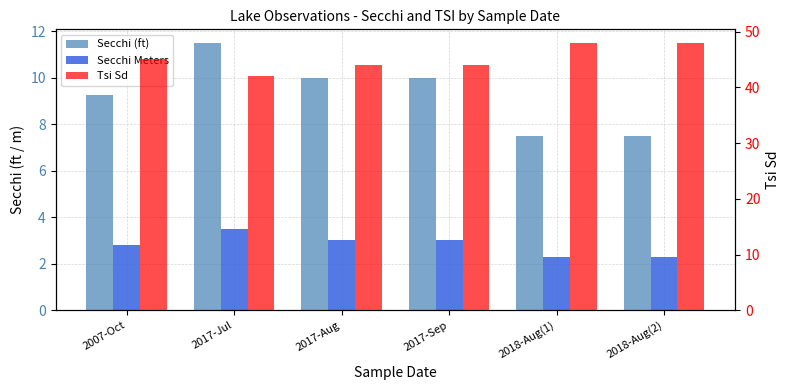

Which has a higher value, 2017-Aug or 2017-Jul?

2017-Jul